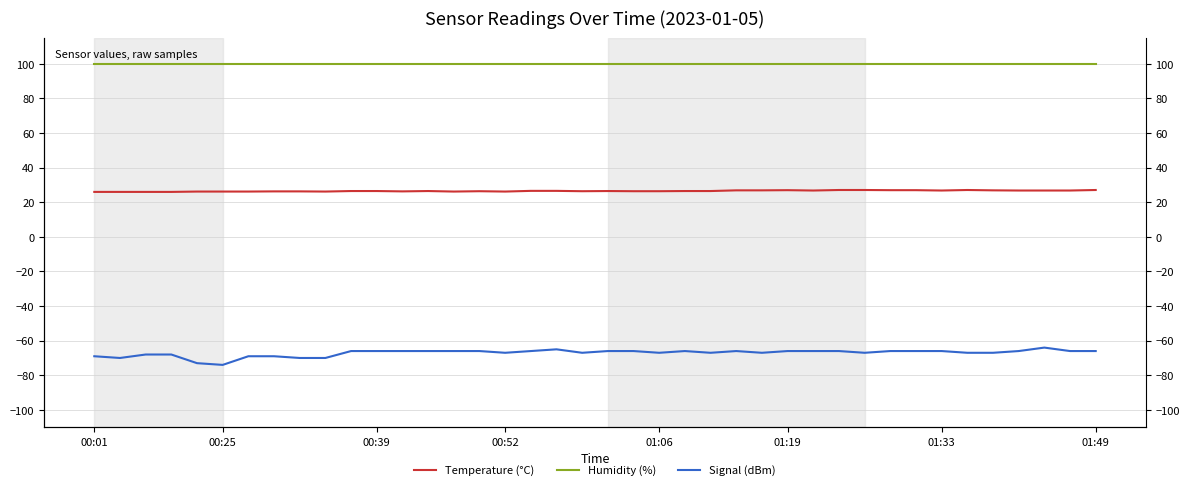

What is the lowest value of the Temperature (°C) series?

26.0